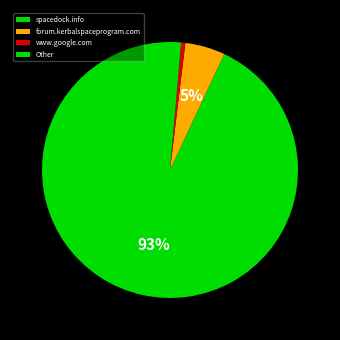

How many segments does this pie chart have?

4